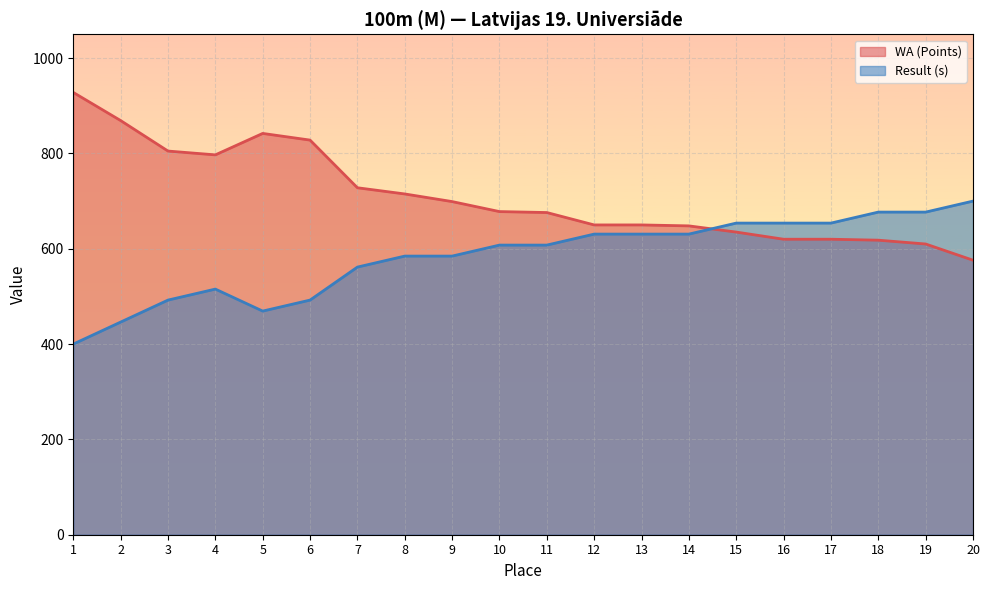

What is the value of the Result (s) point at the 11th from the left?

607.7